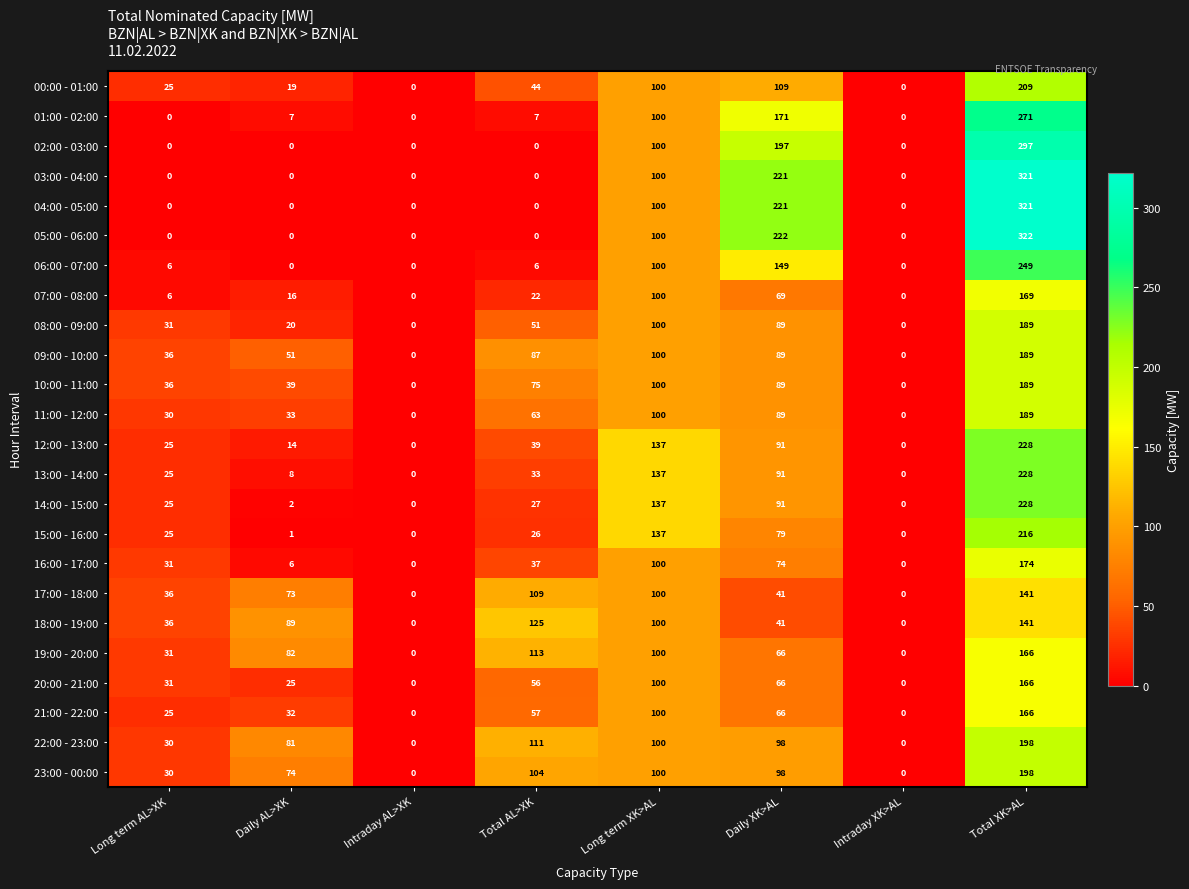

What is the greatest value displayed?

322